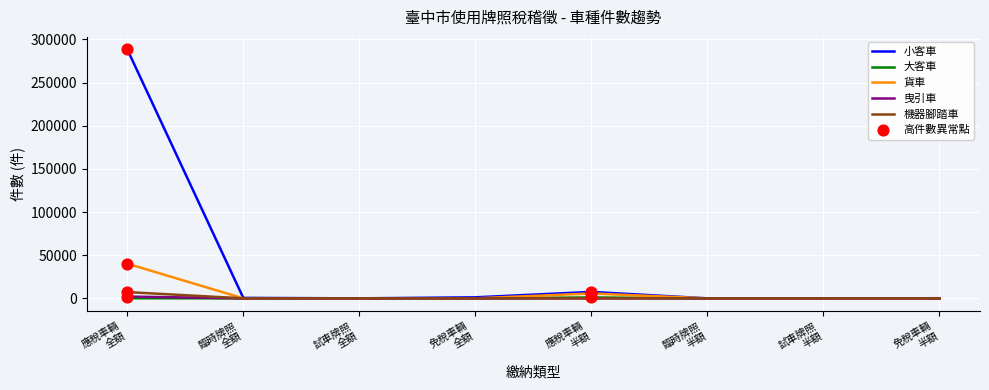

Is the value of 小客車 at 應稅車輛
半額 greater than the value of 曳引車 at 免稅車輛
半額?

Yes